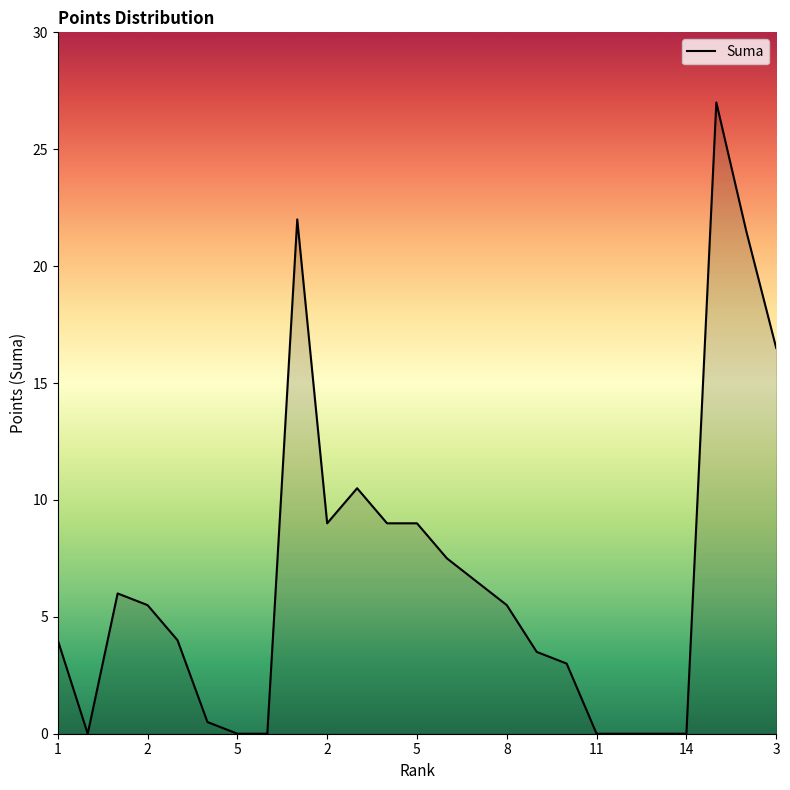

What is the maximum value shown in the chart?

27.0